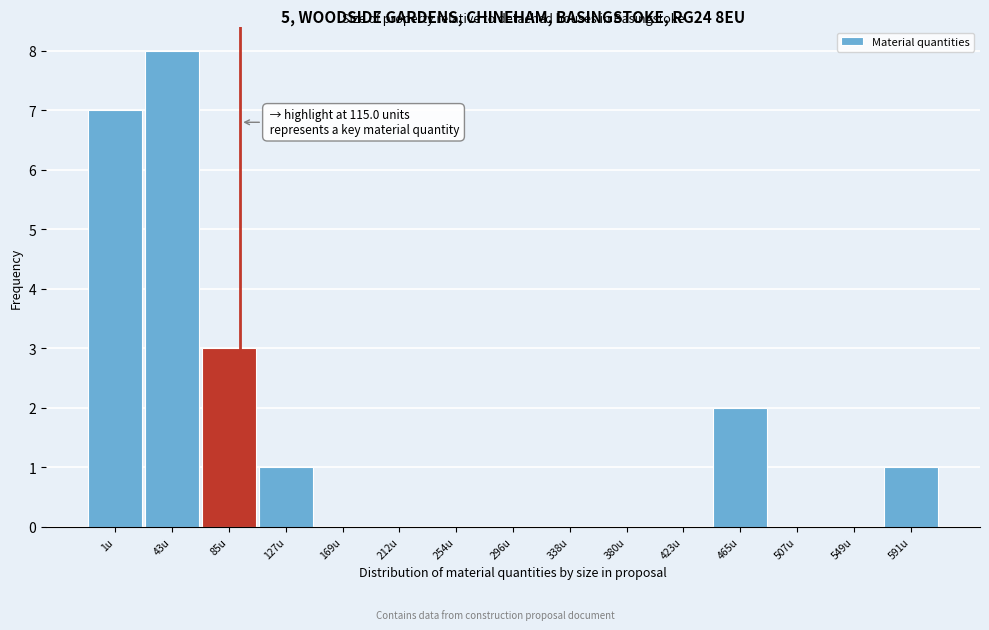

Reading left to right, list all the values displayed in this chart.

1u=7	43u=8	85u=3	127u=1	169u=0	212u=0	254u=0	296u=0	338u=0	380u=0	423u=0	465u=2	507u=0	549u=0	591u=1